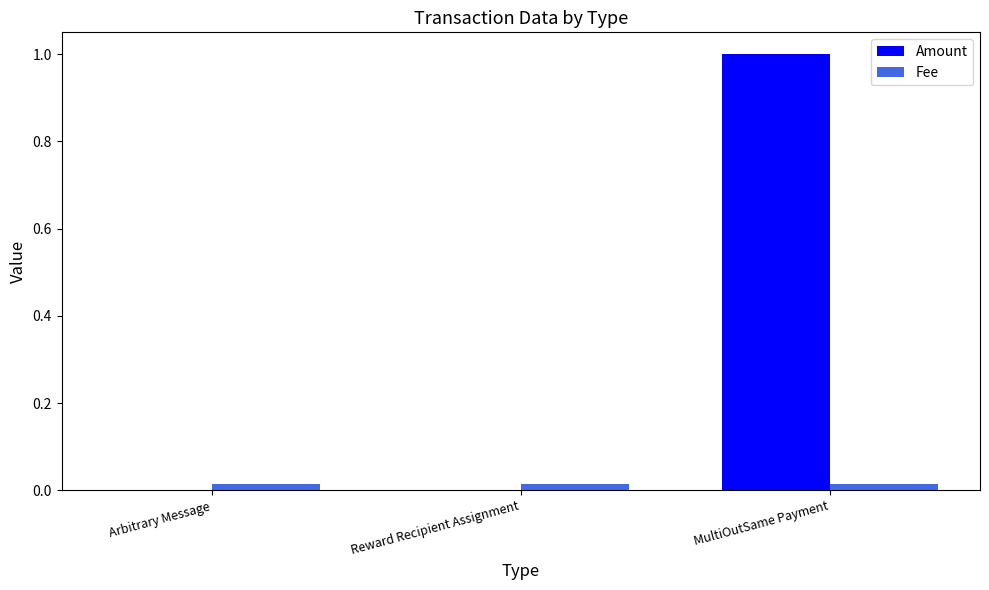

True or false: Fee has a value of 0.0 at MultiOutSame Payment.

True